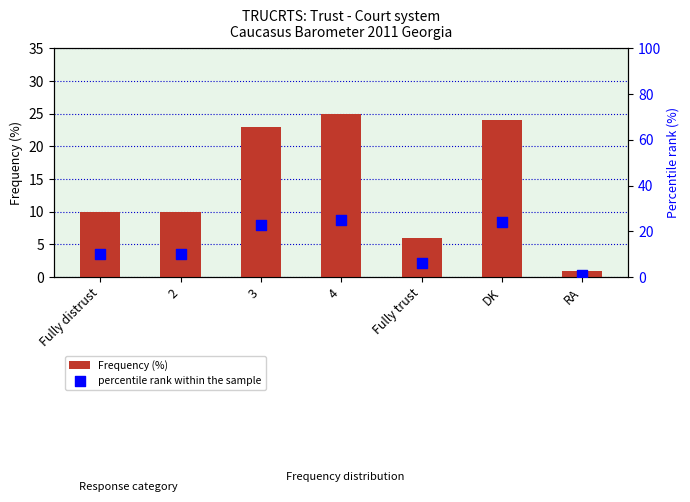

What is the total value across all series at 3?

46